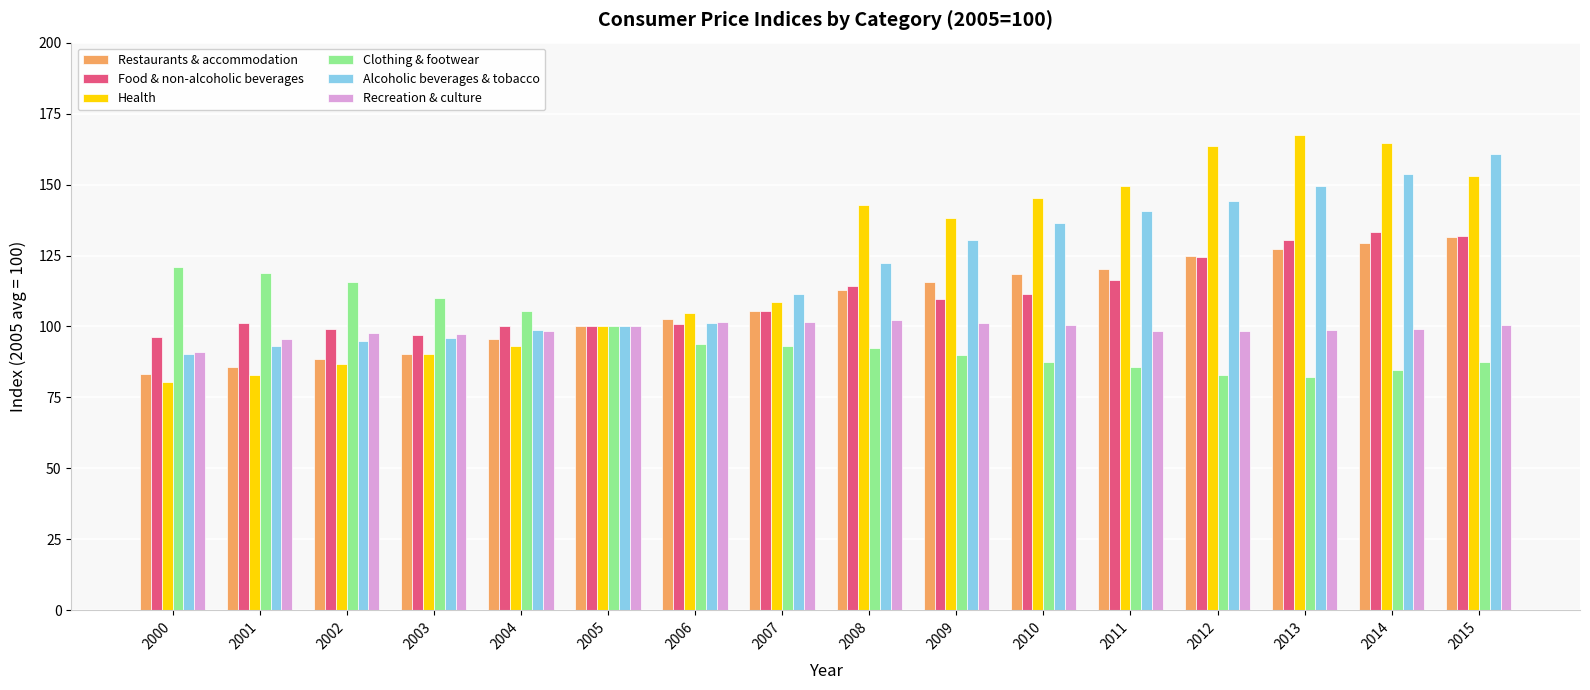

What is the difference between the Restaurants & accommodation values at 2001 and 2008?

27.3